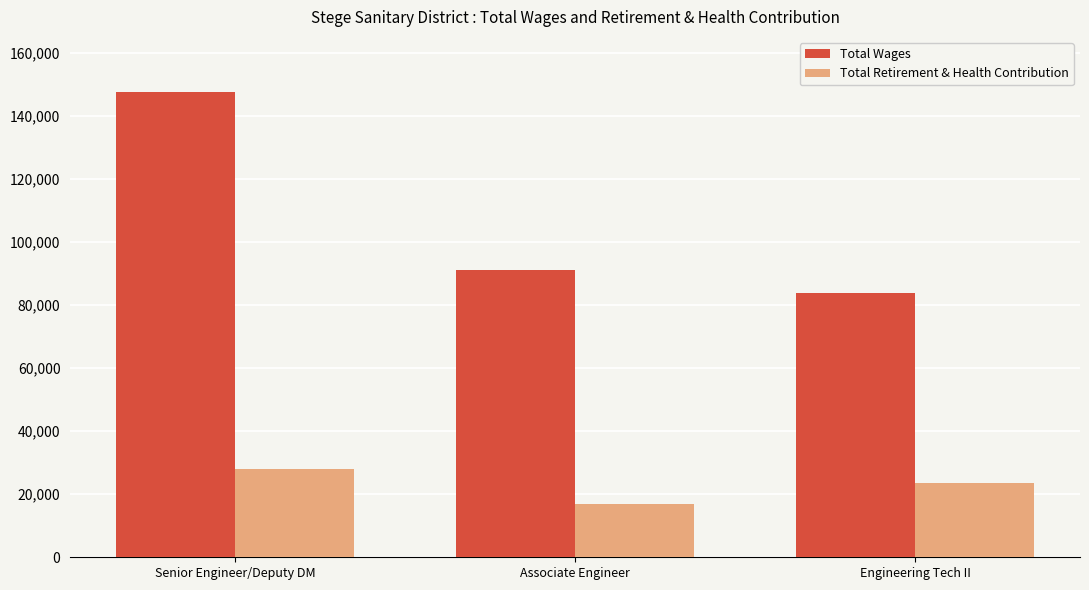

At which category is the sum across all series the highest?

Senior Engineer/Deputy DM